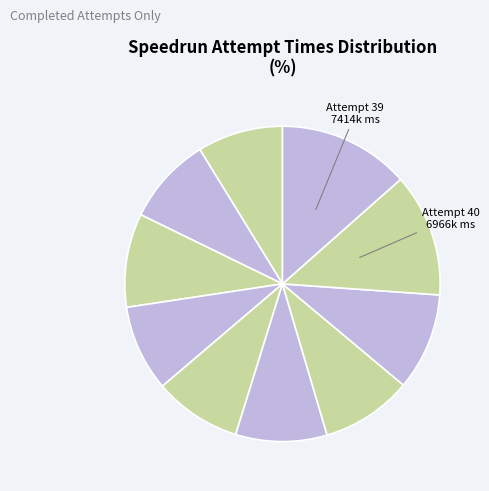

Which category has the biggest portion of the pie?

Attempt 39